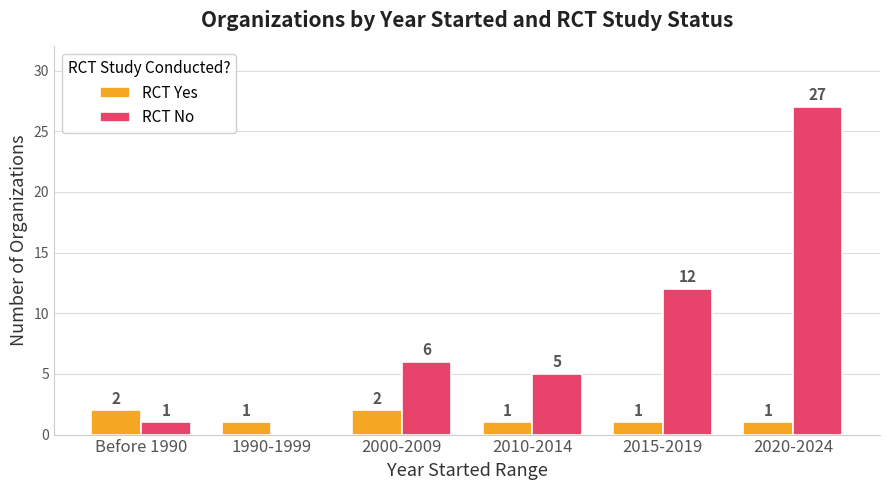

Where is RCT No nearest to the value 13?

2015-2019